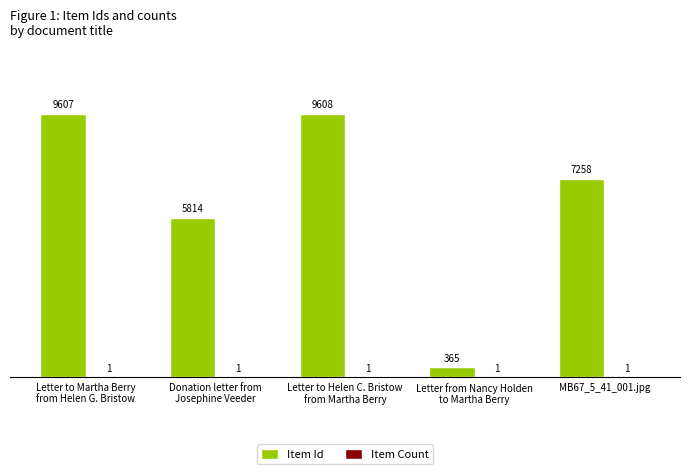

Which series has the largest total across all categories?

Item Id